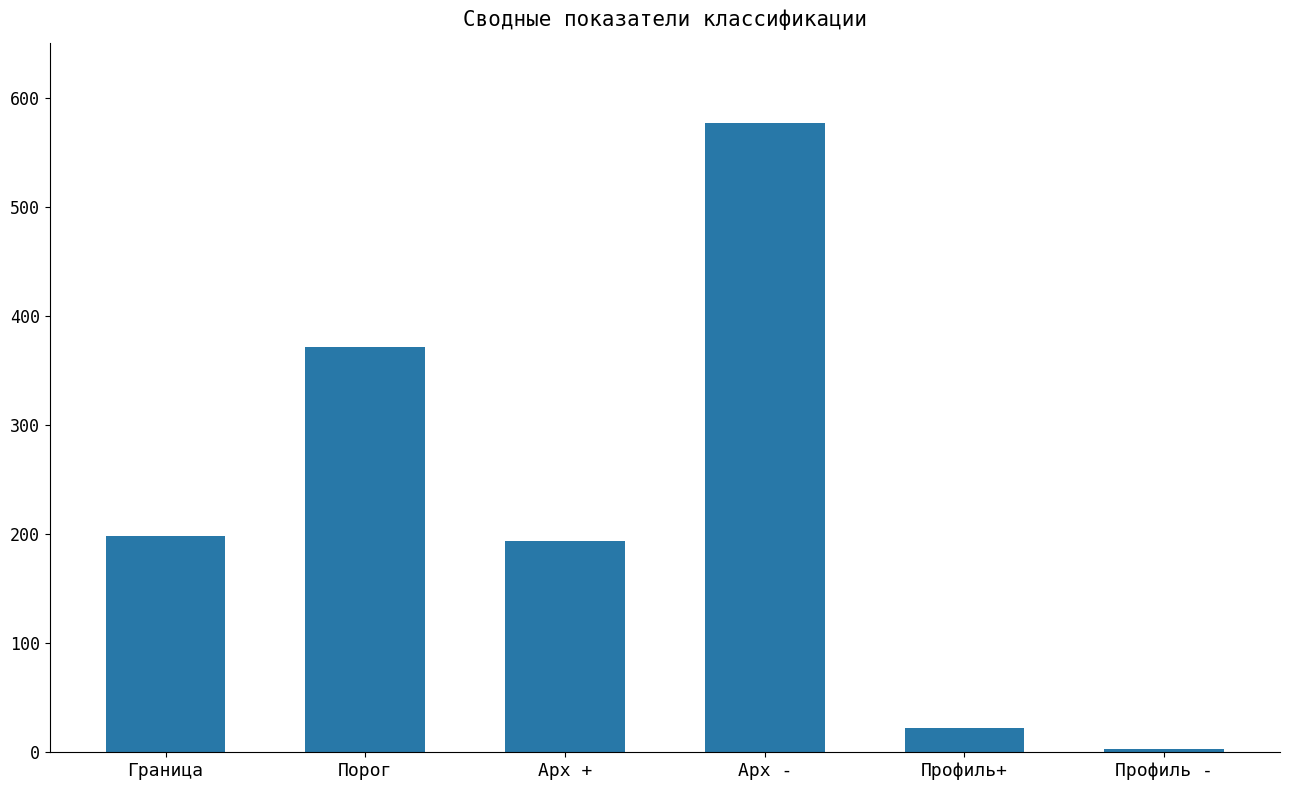

The value at Арх + is 194.0. True or false?

True